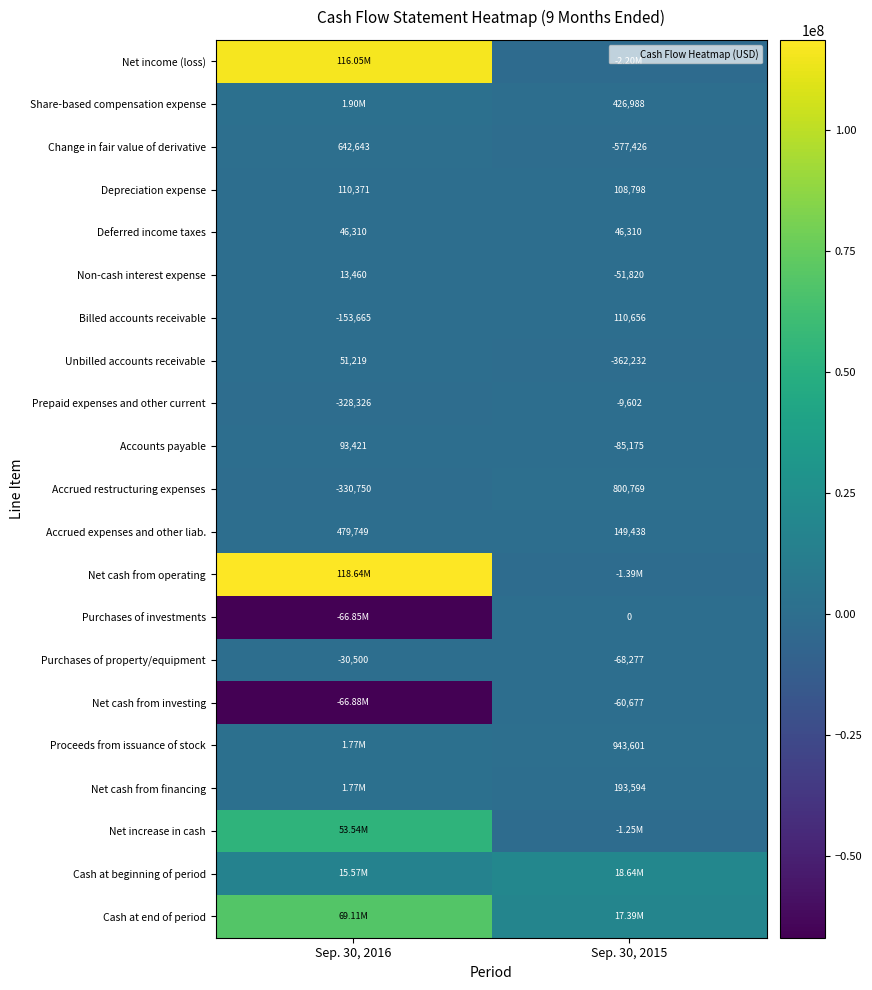

Which series changed the most between Sep. 30, 2016 and Sep. 30, 2015?

Net cash from operating